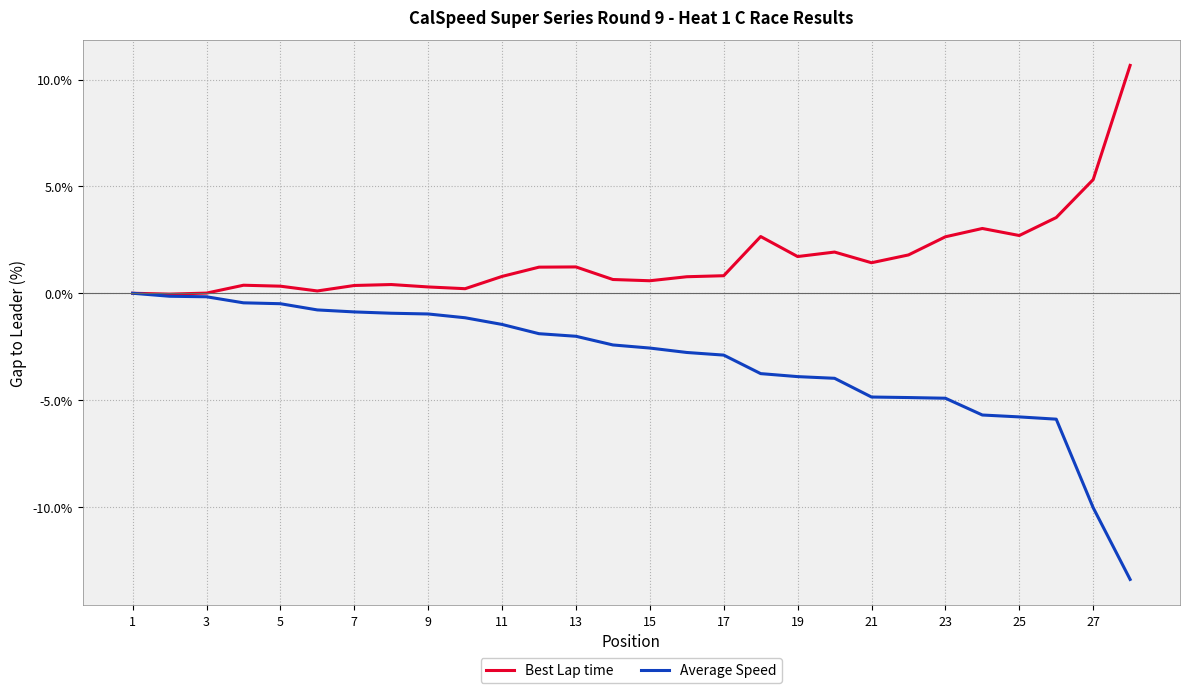

Which series has the largest range (max minus min)?

Average Speed